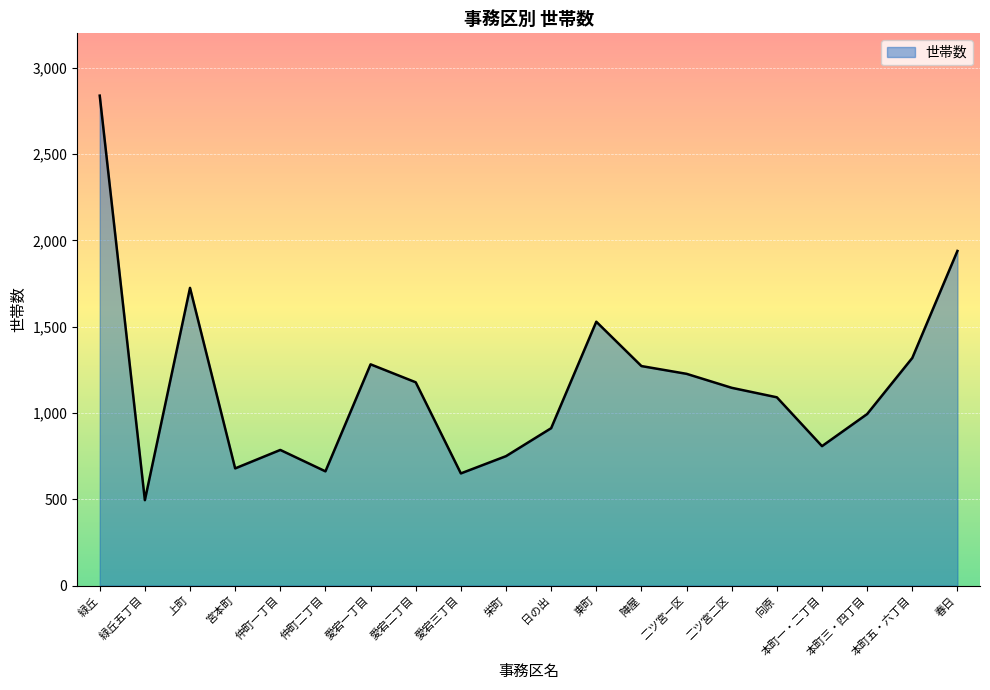

At which category does the data reach its first local valley?

緑丘五丁目